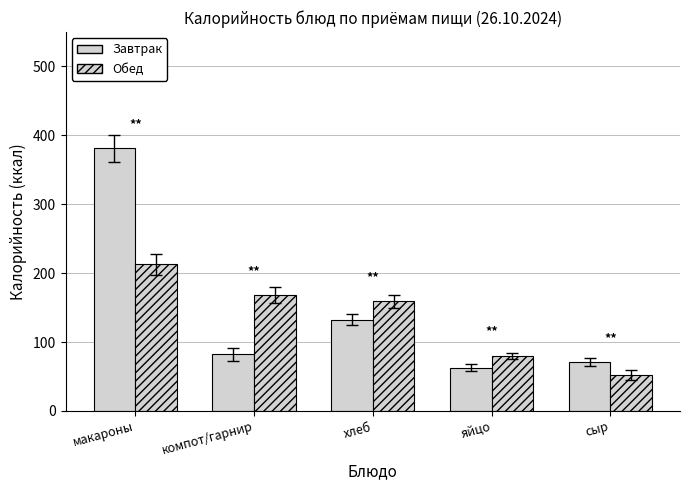

At компот/гарнир, list the series in order from smallest to largest.

Завтрак, Обед